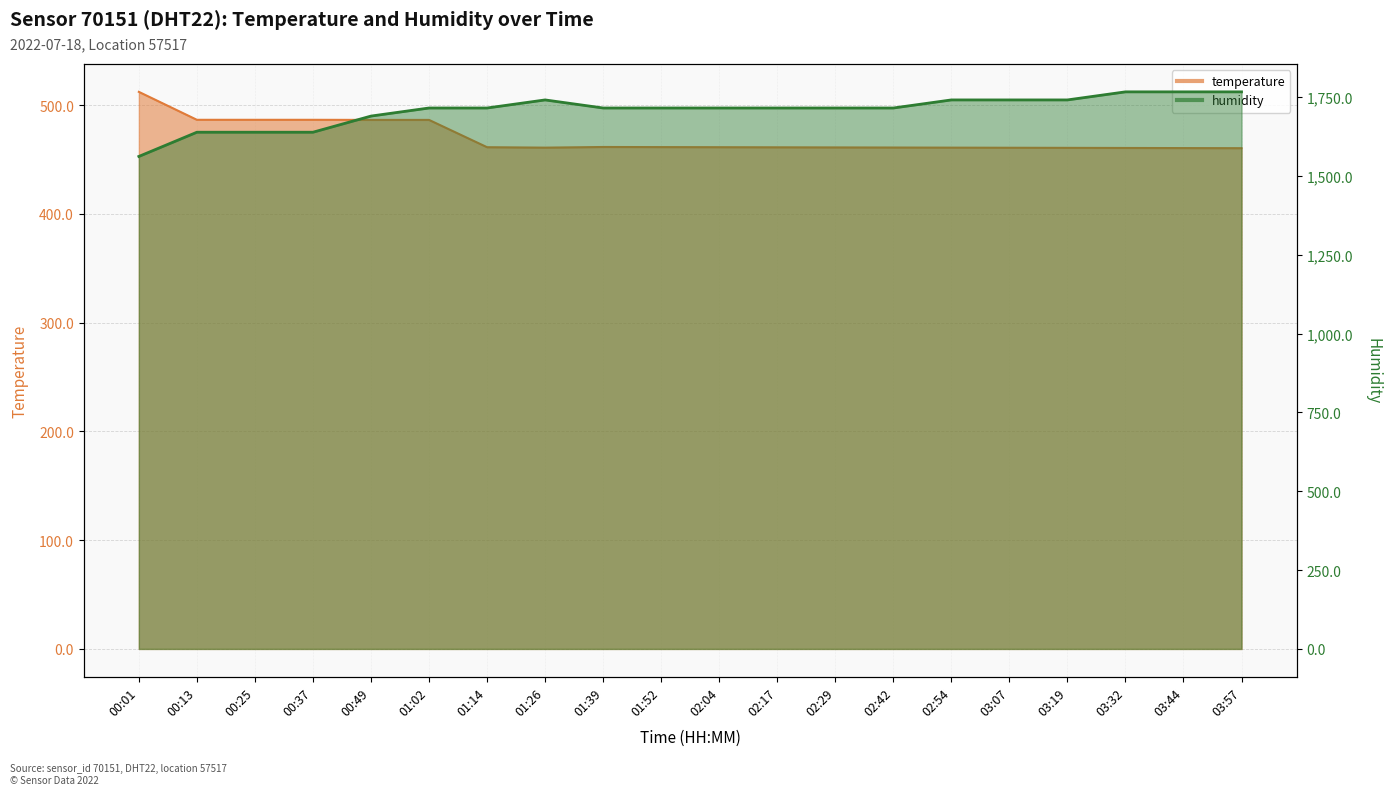

Rank the series by their average value, from highest to lowest.

humidity, temperature